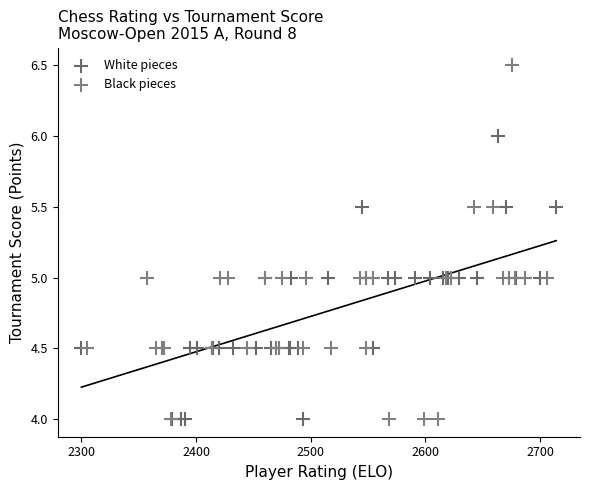

Which series has the largest Y range (max minus min)?

Black pieces